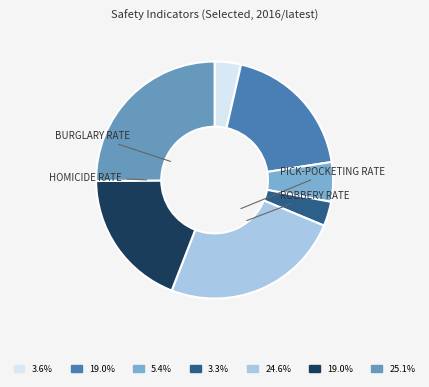

How many segments does this pie chart have?

7